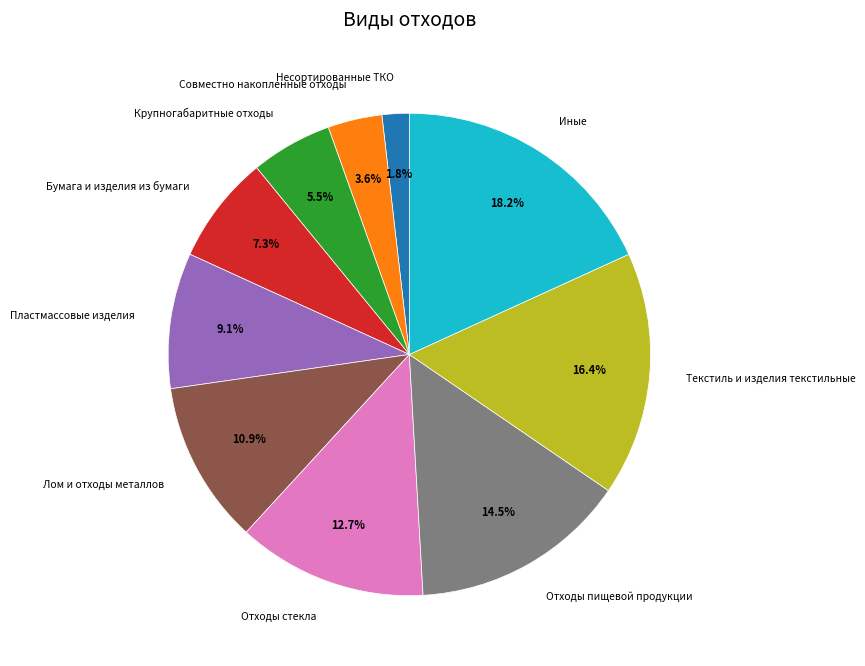

To the nearest percent, what is the difference between the largest and smallest slice percentages?

16%